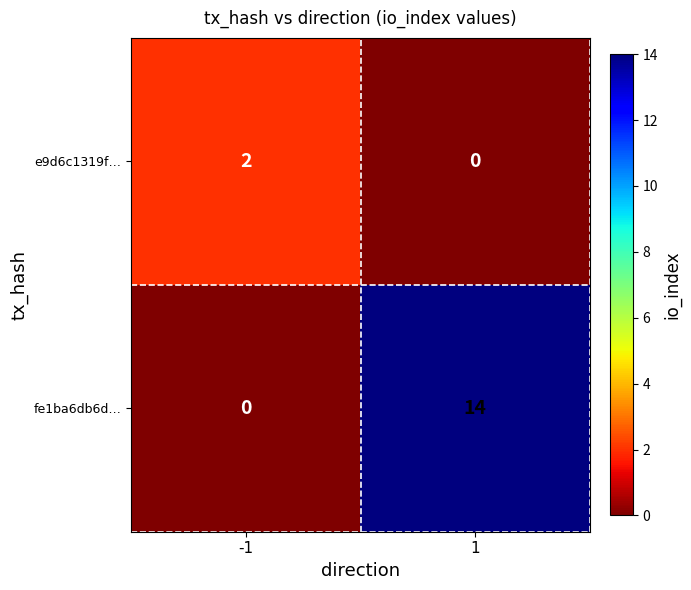

Reading left to right, transcribe all the data shown in this chart.

e9d6c1319f…: -1=2	1=0
fe1ba6db6d…: -1=0	1=14